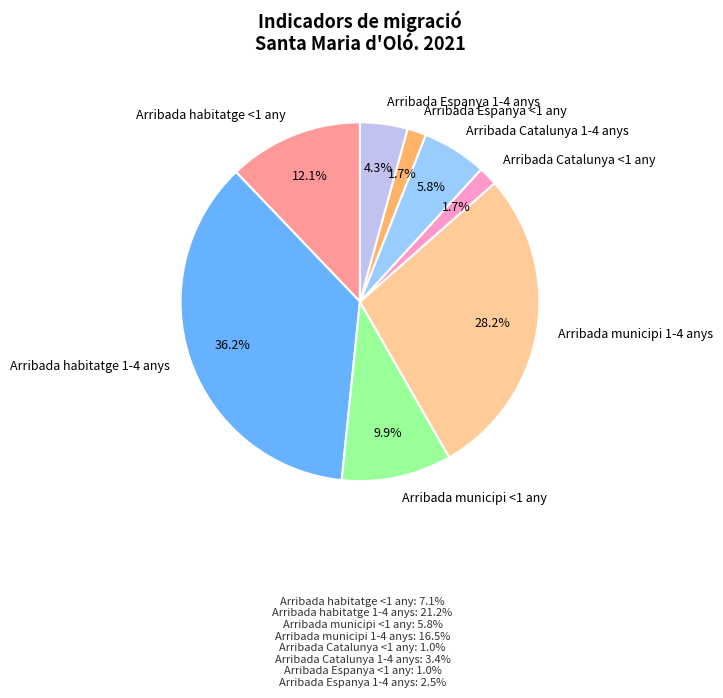

How many slices are in this pie chart?

8